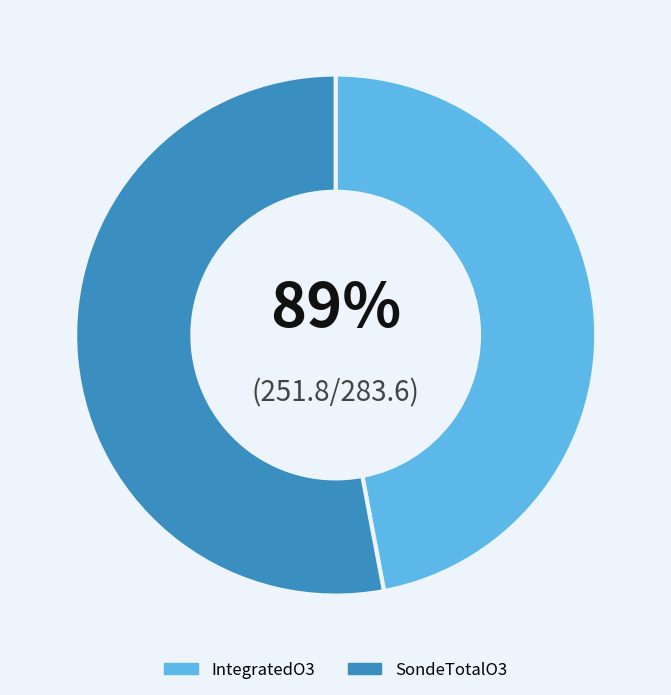

Rank the categories by value from lowest to highest.

IntegratedO3, SondeTotalO3